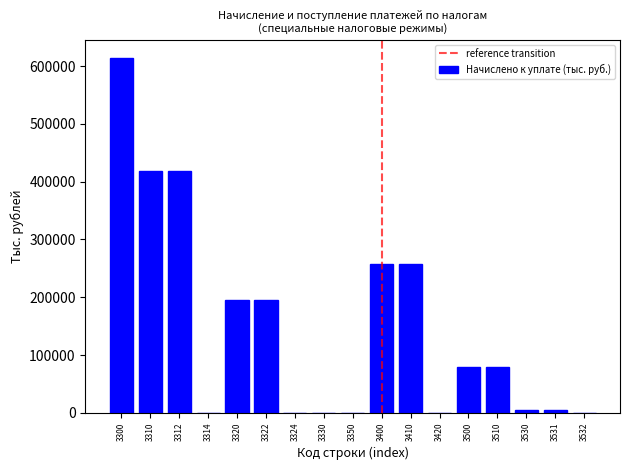

The value at 3410 is 366253. True or false?

False